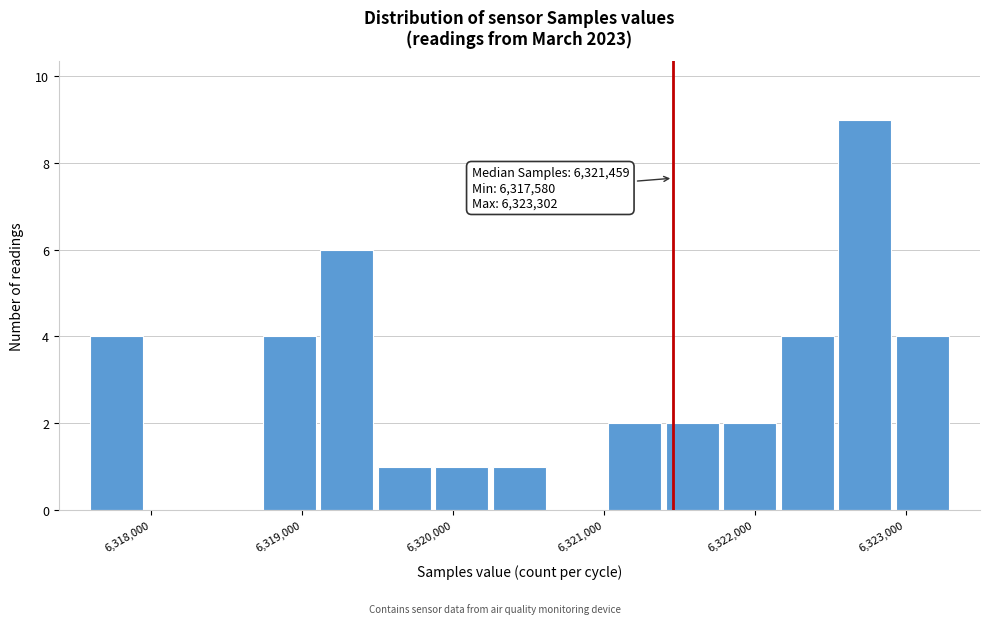

Around what value on the x-axis is the tallest bar? Give the approximate position of its centre, as read against the axis.

6322700